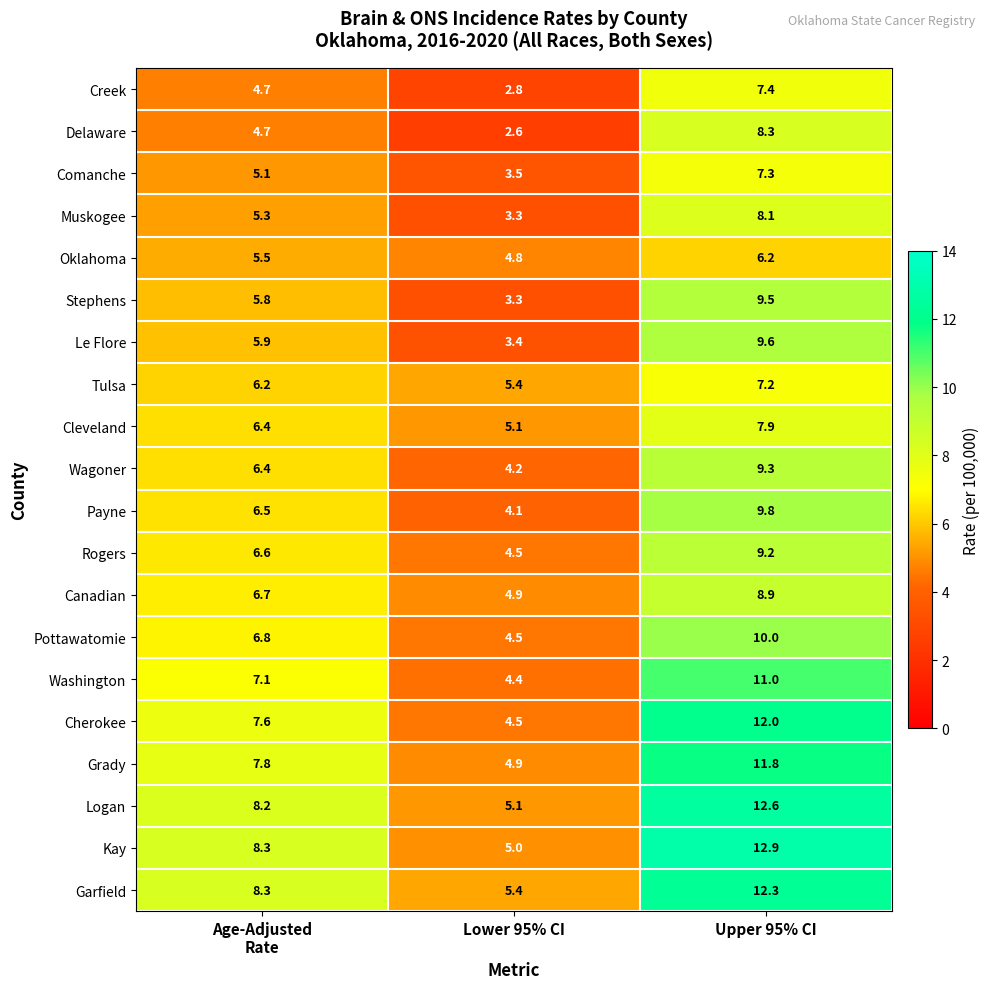

True or false: Rogers has a value of 3.8 at Upper 95% CI.

False